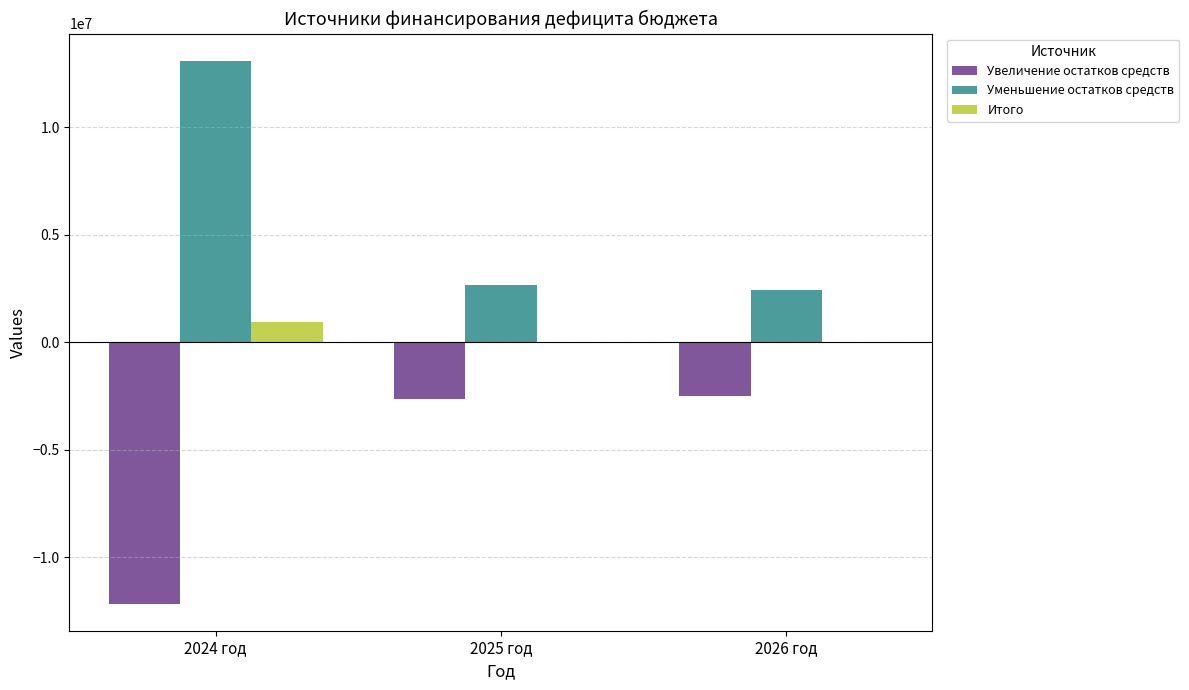

The value of Увеличение остатков средств at 2026 год is -4136144.3. True or false?

False